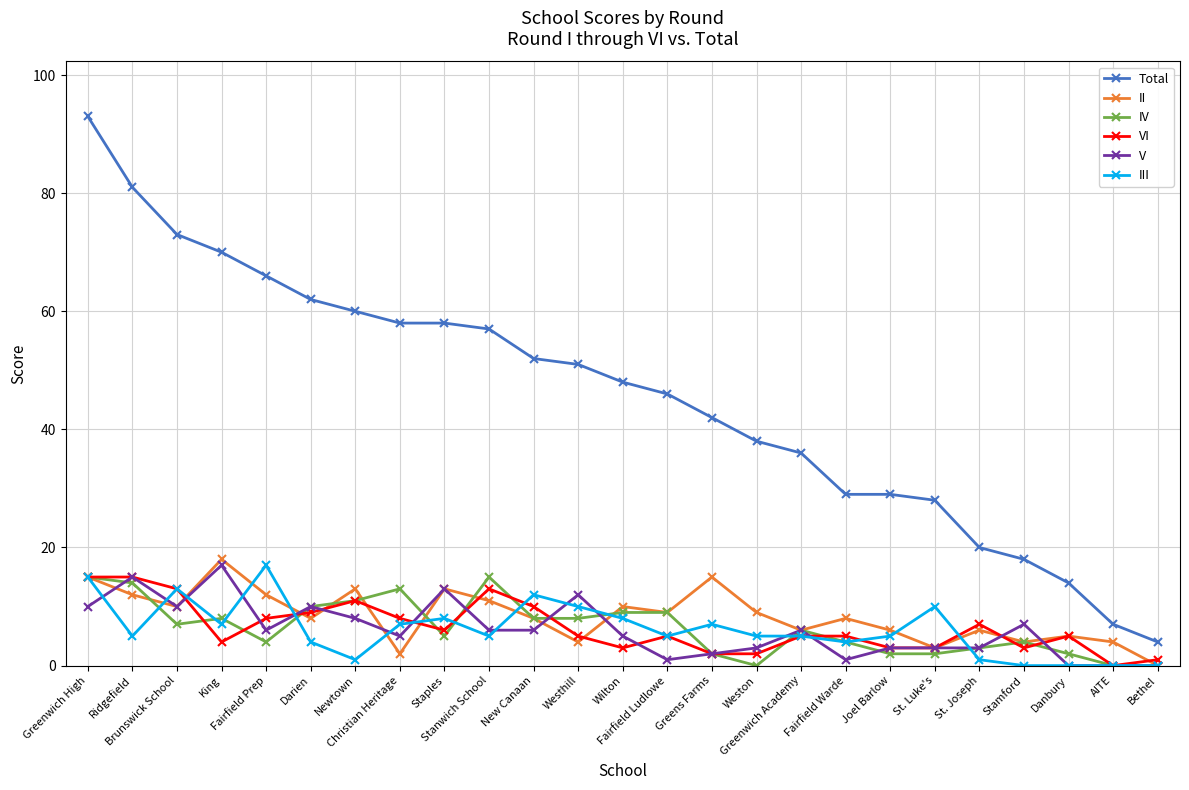

What is the maximum value shown in the chart?

93